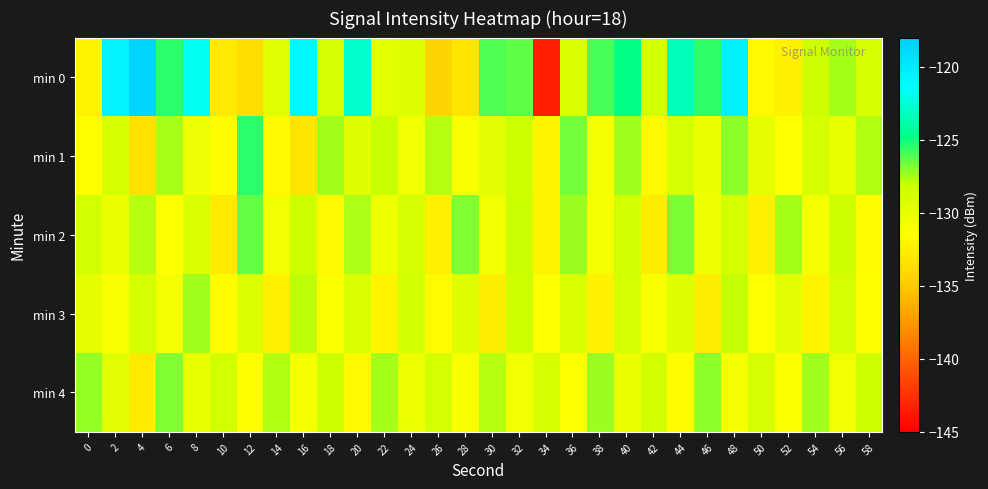

Which has a higher value, 22 or 20?

20